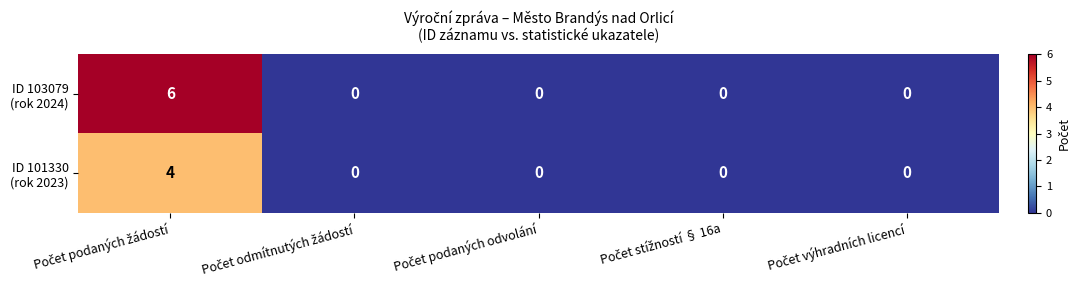

Rank the series at Počet výhradních licencí from highest to lowest value.

ID 103079 (rok 2024), ID 101330 (rok 2023)